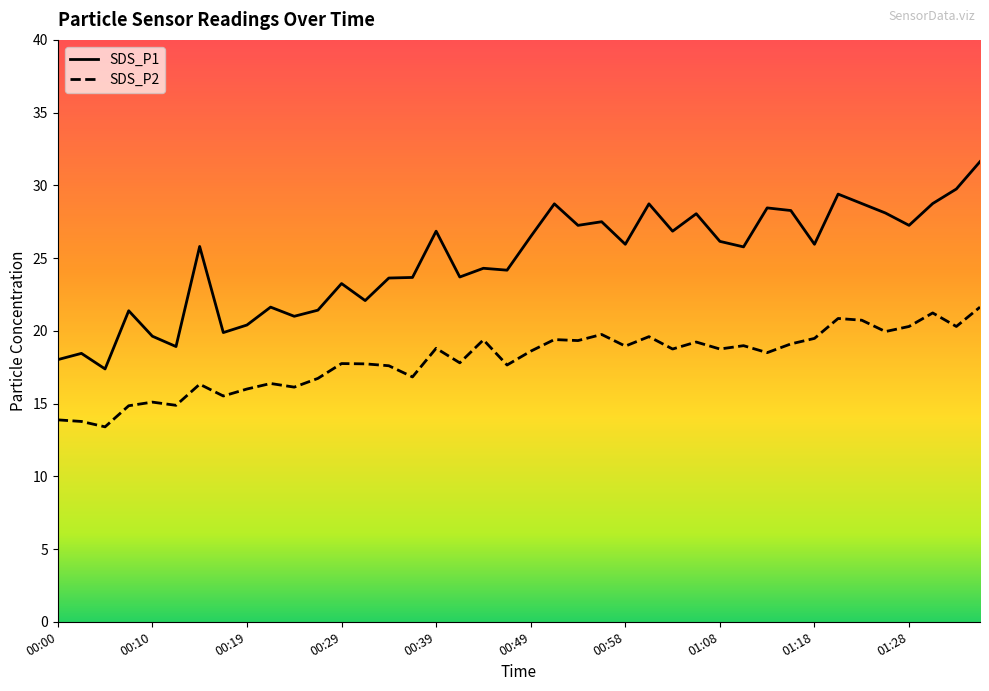

True or false: SDS_P2 and SDS_P1 intersect in this chart.

False